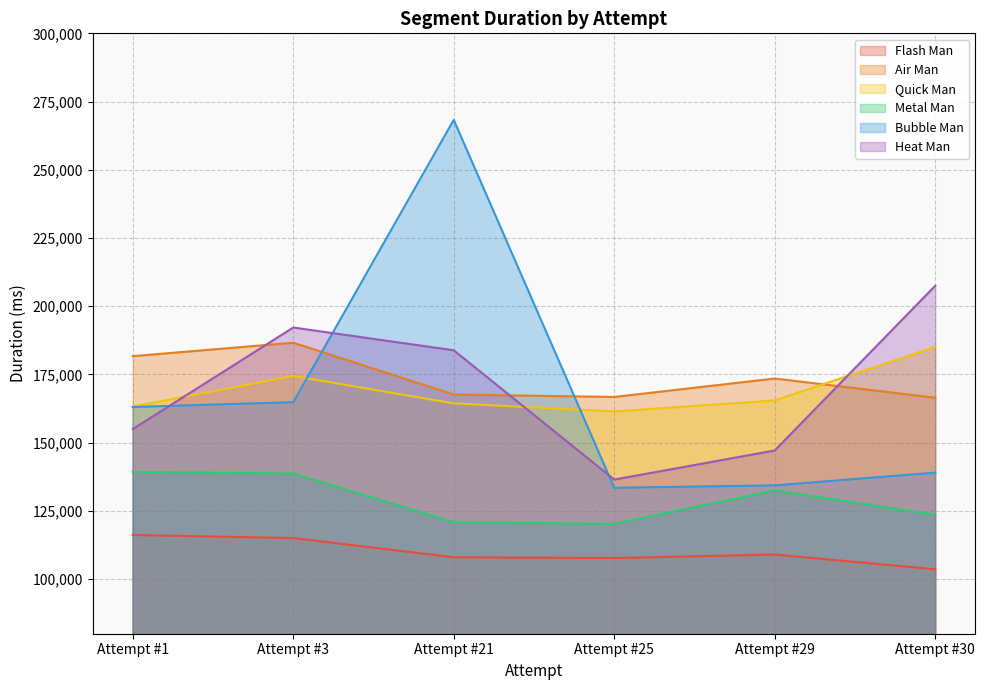

What is the value of the Heat Man point at the 5th from the left?

147149